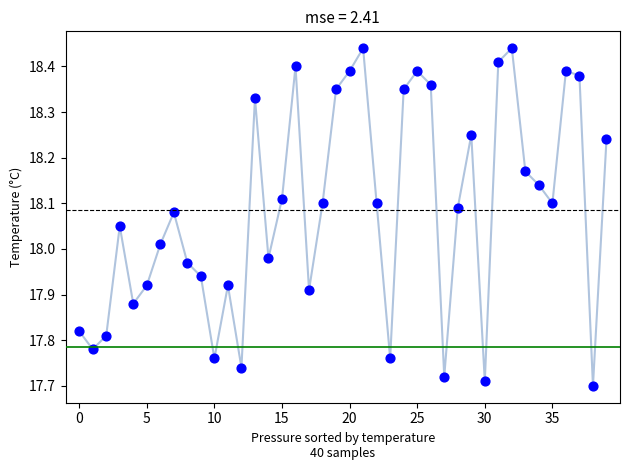

What is the range of Y values (max minus min)?

0.7